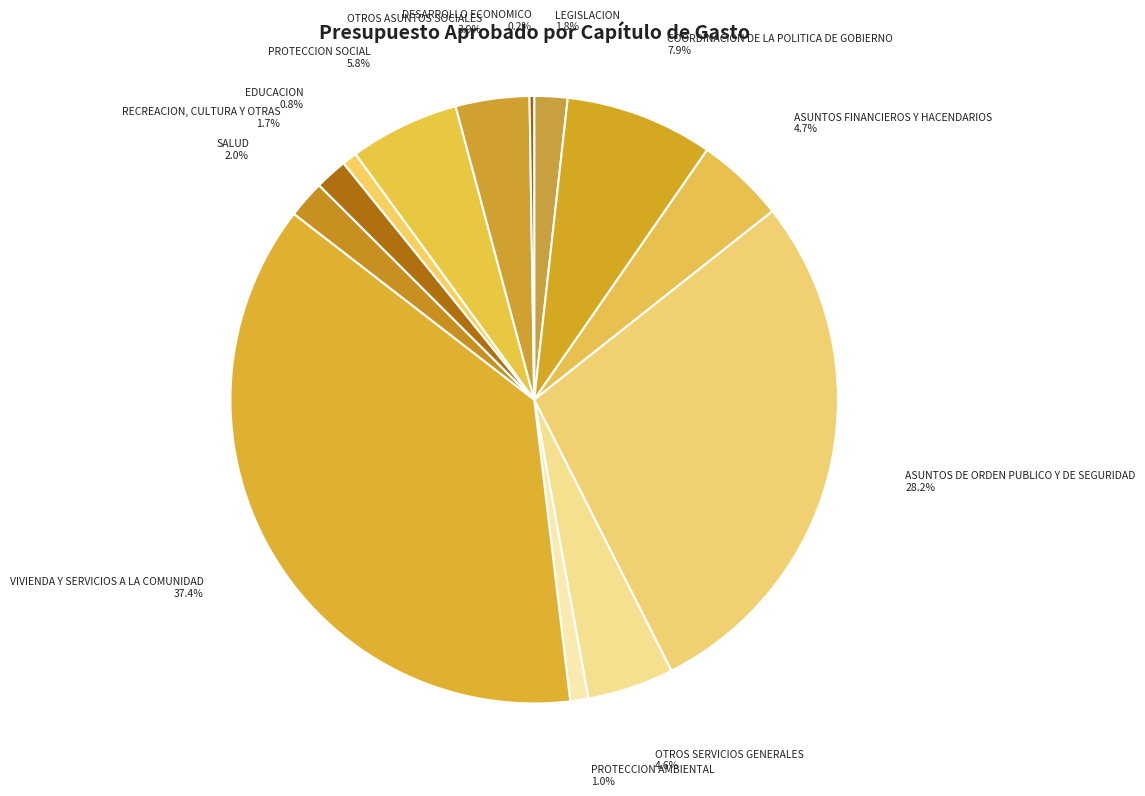

Approximately how many times larger is the value at ASUNTOS DE ORDEN PUBLICO Y DE SEGURIDAD 28.2% compared to VIVIENDA Y SERVICIOS A LA COMUNIDAD 37.4%?

0.8